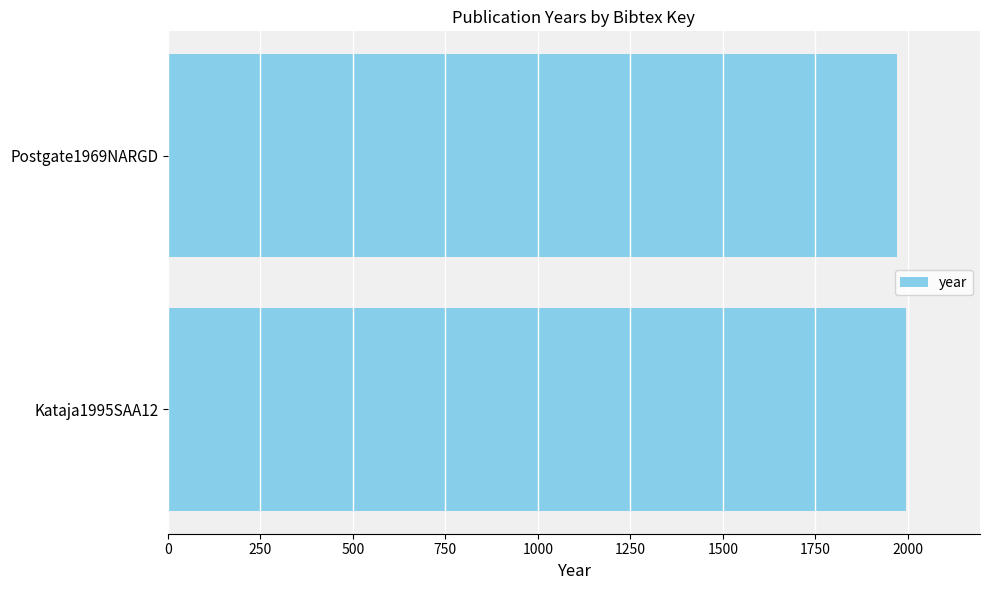

What is the maximum value shown in the chart?

1995